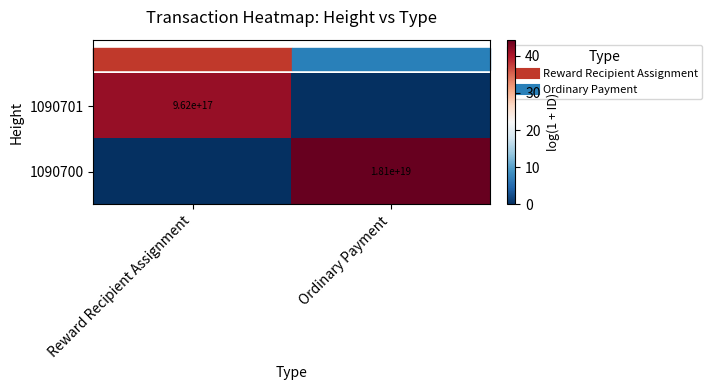

Rank the series at Ordinary Payment from highest to lowest value.

1090700, 1090701